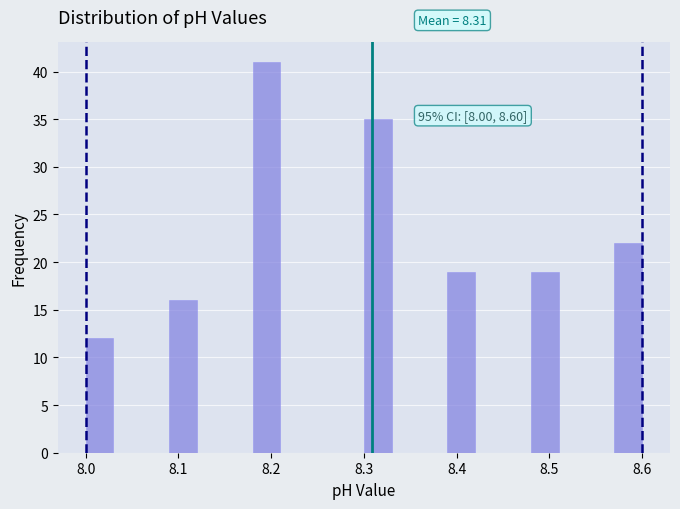

Read against the x-axis, roughly where is the centre of the tallest bar?

8.20